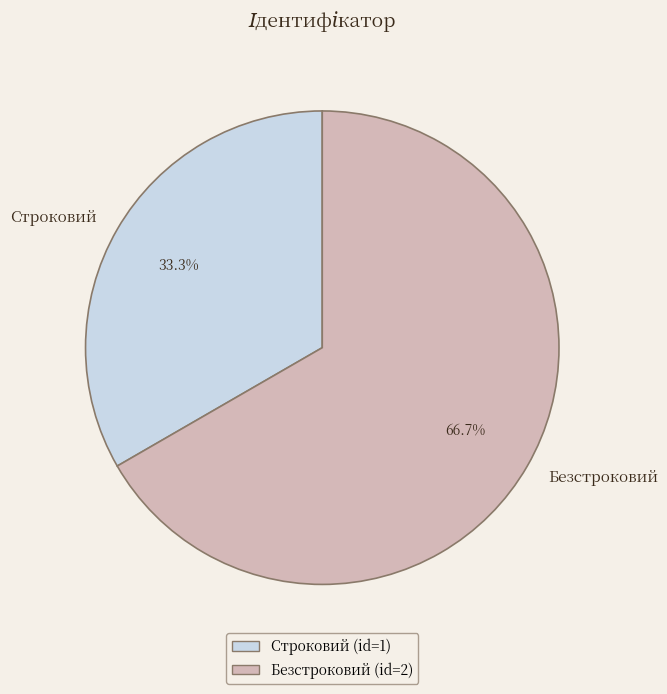

Combined, what portion of the pie is Строковий and Безстроковий?

100.0%